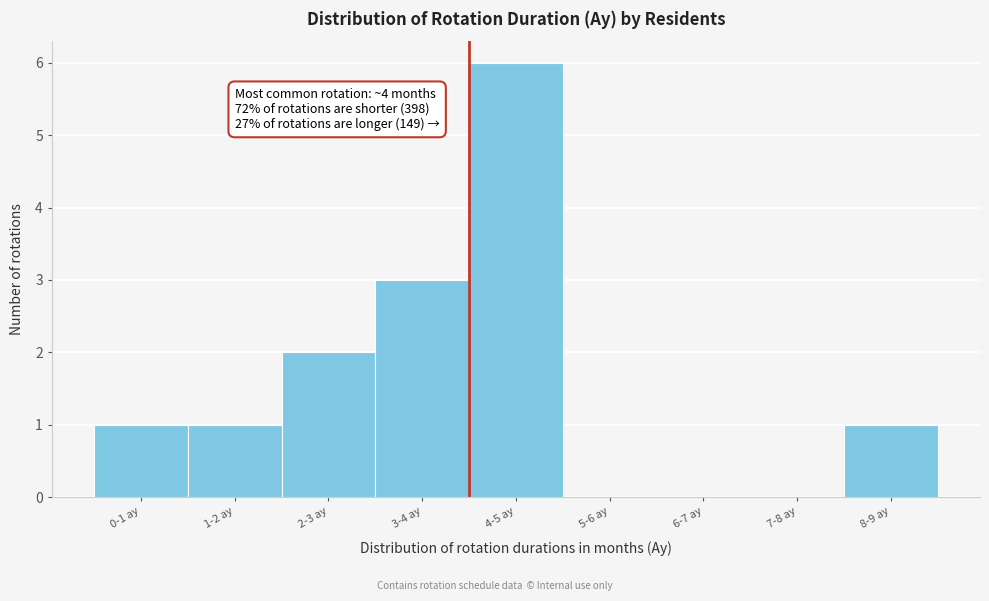

Reading left to right, list all the values displayed in this chart.

0-1 ay=1	1-2 ay=1	2-3 ay=2	3-4 ay=3	4-5 ay=6	5-6 ay=0	6-7 ay=0	7-8 ay=0	8-9 ay=1